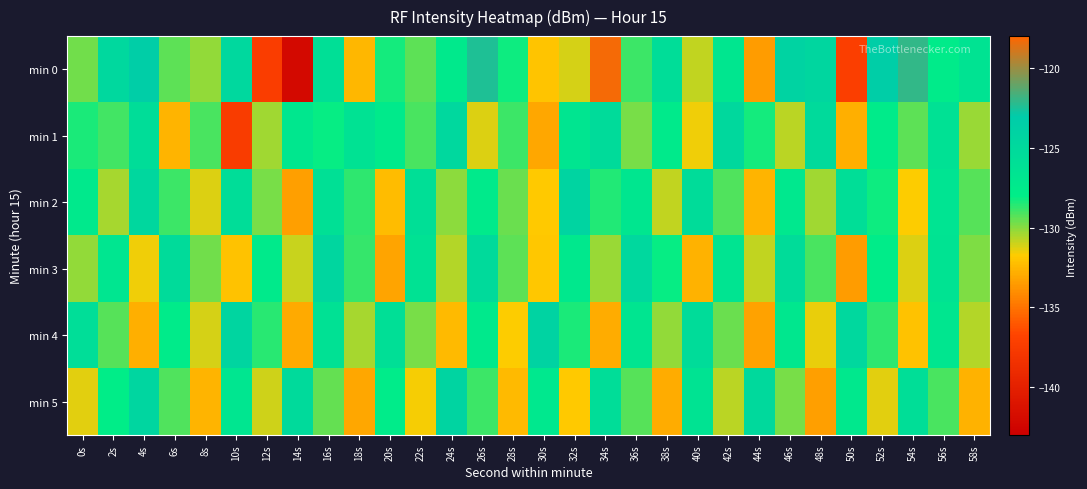

Which label corresponds to the smallest value in the chart?

14s